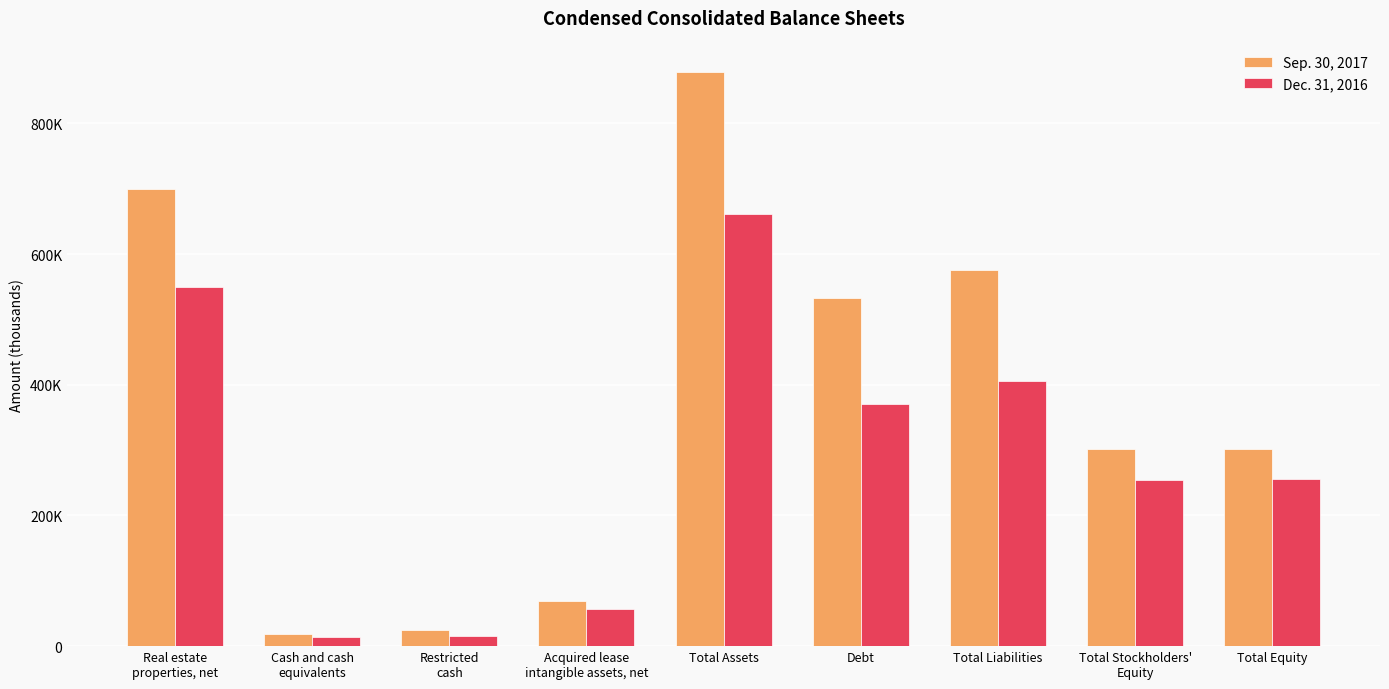

What is the difference between the second highest and second lowest values in the Dec. 31, 2016 series?

534376